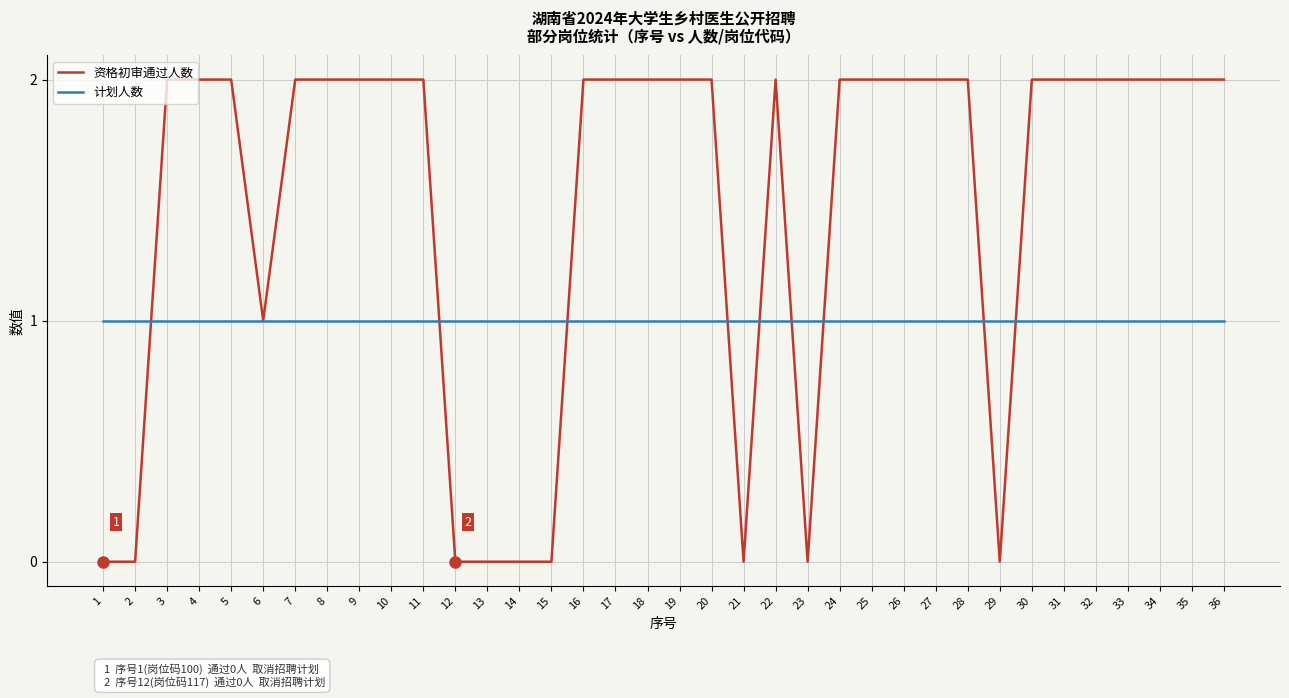

Between 10 and 21, which series saw the biggest shift?

资格初审通过人数